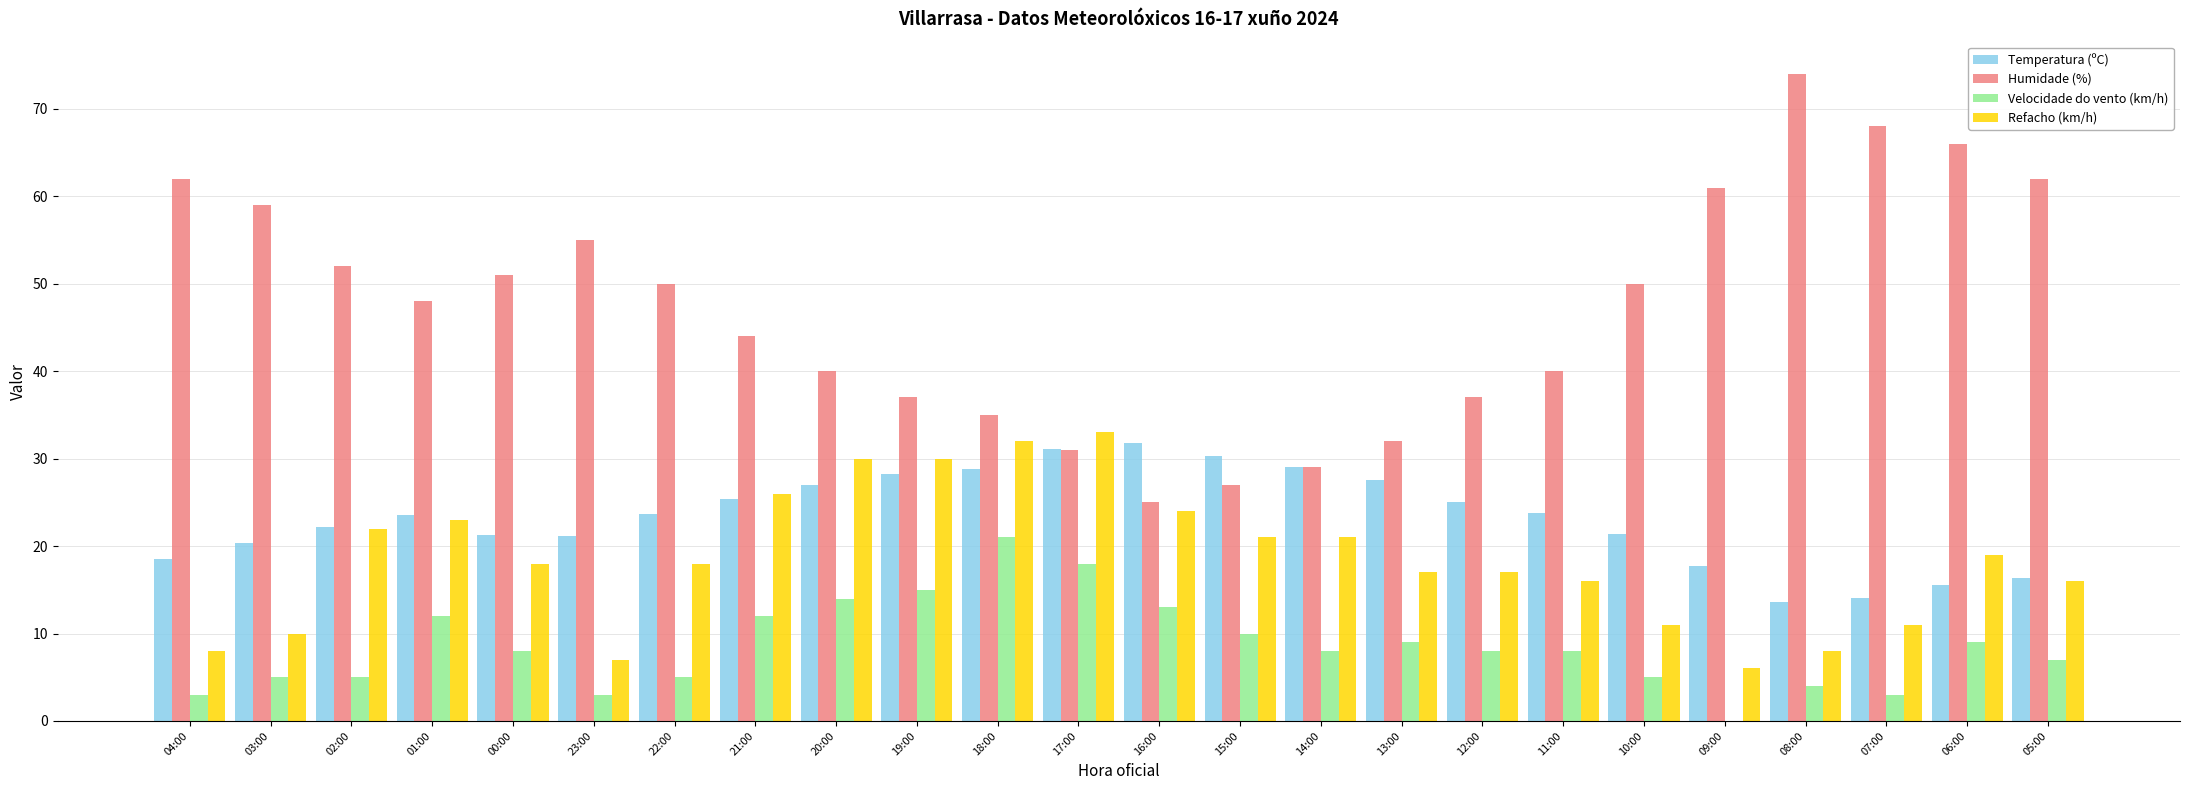

Is it true that Refacho (km/h) equals 22.0 at 02:00?

True